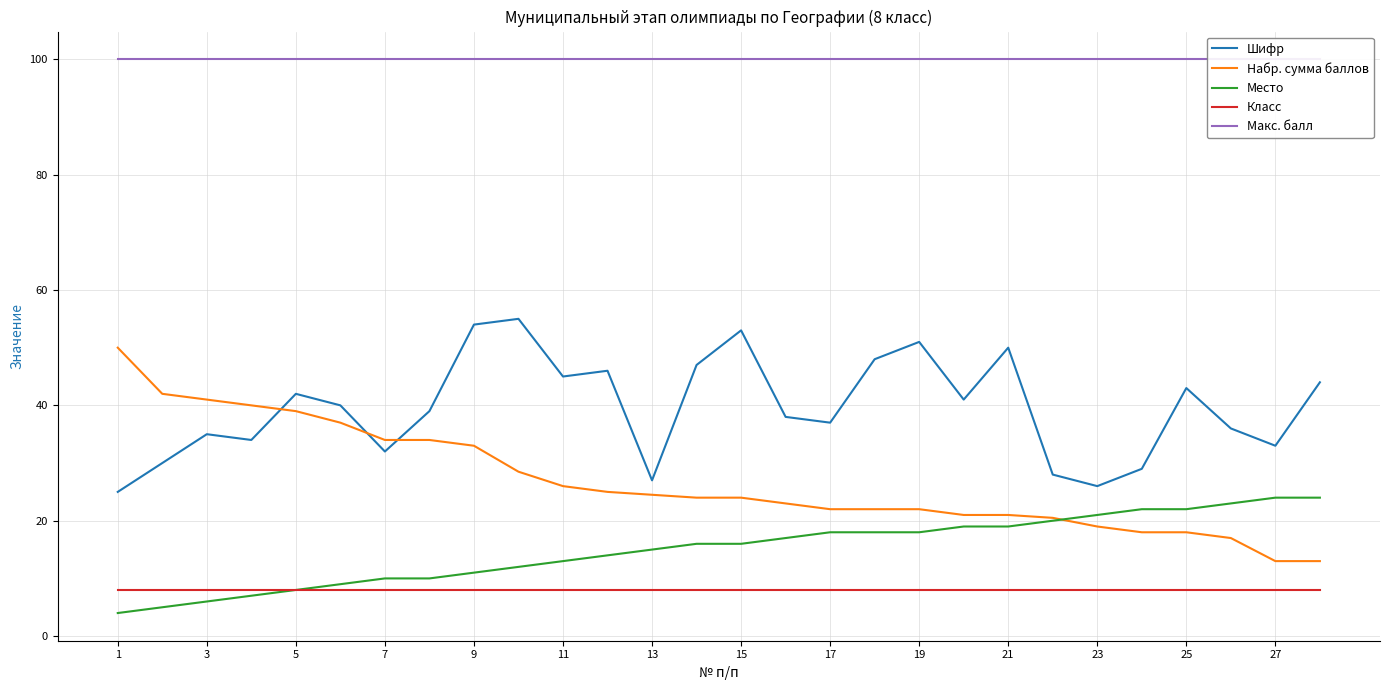

The value of Класс at 19 is 14.3. True or false?

False